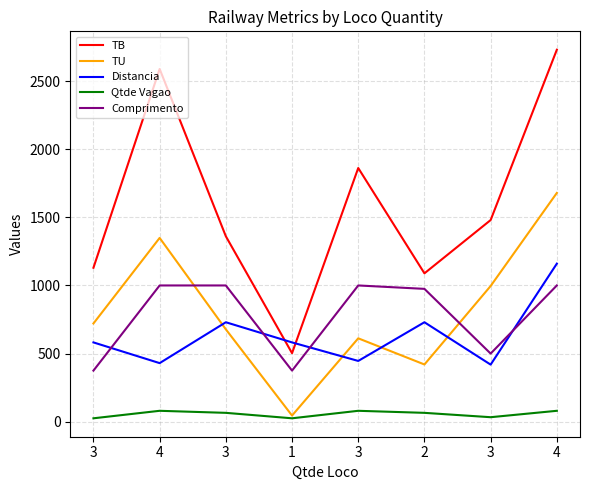

Which series changed the most between 3 and 3?

TB